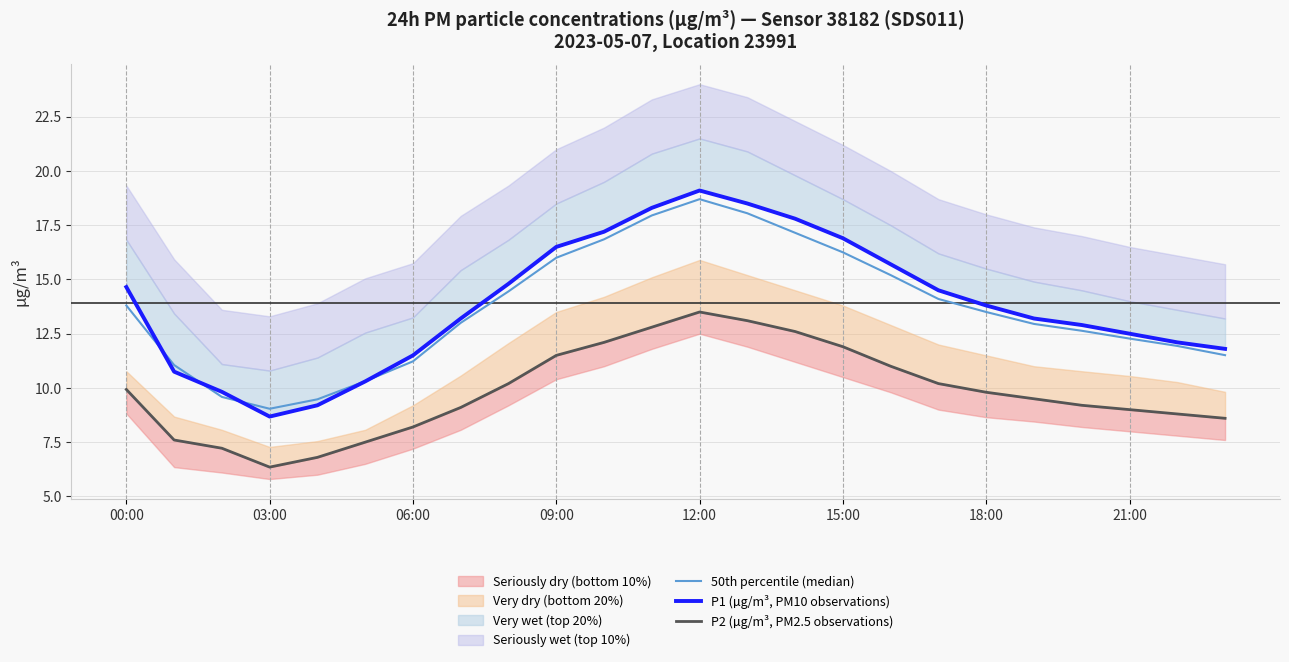

Reading left to right, list all the values displayed in this chart.

50th percentile (median): 13.8	11.1	9.6	9.0	9.5	10.3	11.2	13.0	14.4	16.0	16.9	17.9	18.7	18.0	17.1	16.2	15.2	14.1	13.5	12.9	12.6	12.3	11.9	11.5
P1 (µg/m³, PM10 observations): 14.7	10.8	9.8	8.7	9.2	10.3	11.5	13.2	14.8	16.5	17.2	18.3	19.1	18.5	17.8	16.9	15.7	14.5	13.8	13.2	12.9	12.5	12.1	11.8
P2 (µg/m³, PM2.5 observations): 9.9	7.6	7.2	6.3	6.8	7.5	8.2	9.1	10.2	11.5	12.1	12.8	13.5	13.1	12.6	11.9	11.0	10.2	9.8	9.5	9.2	9.0	8.8	8.6